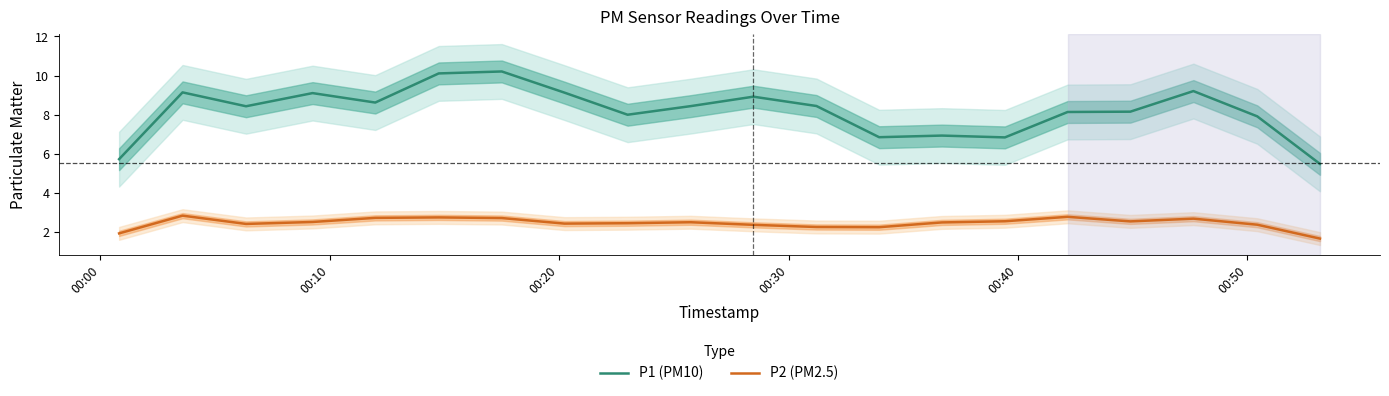

True or false: P1 (PM10) and P2 (PM2.5) intersect in this chart.

False